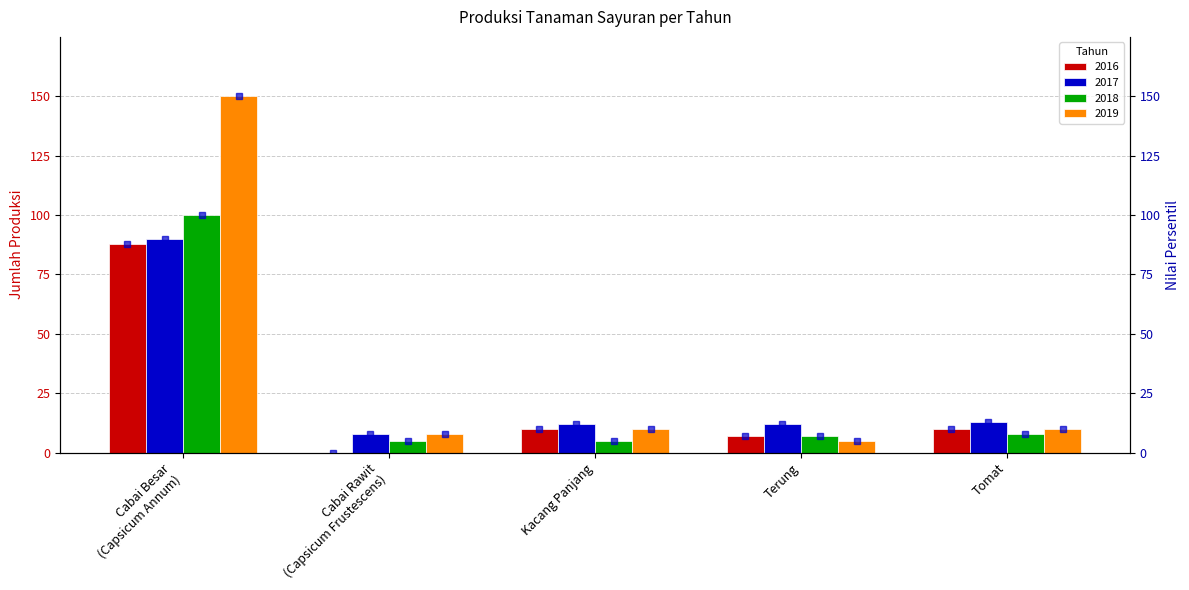

How many bars are there in total?

20